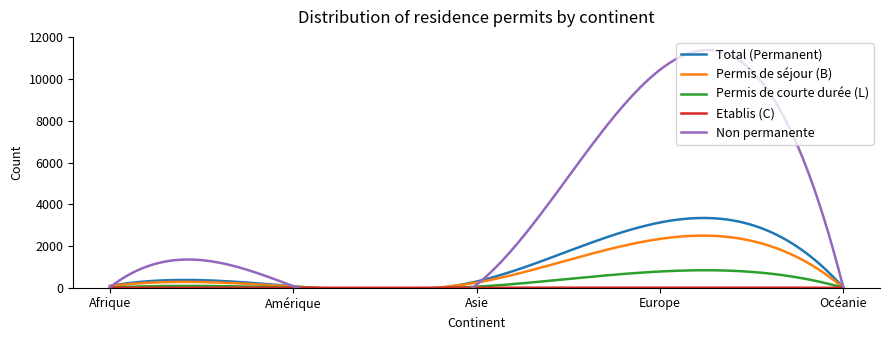

Where does the Total (Permanent) series first go above 89?

Asie